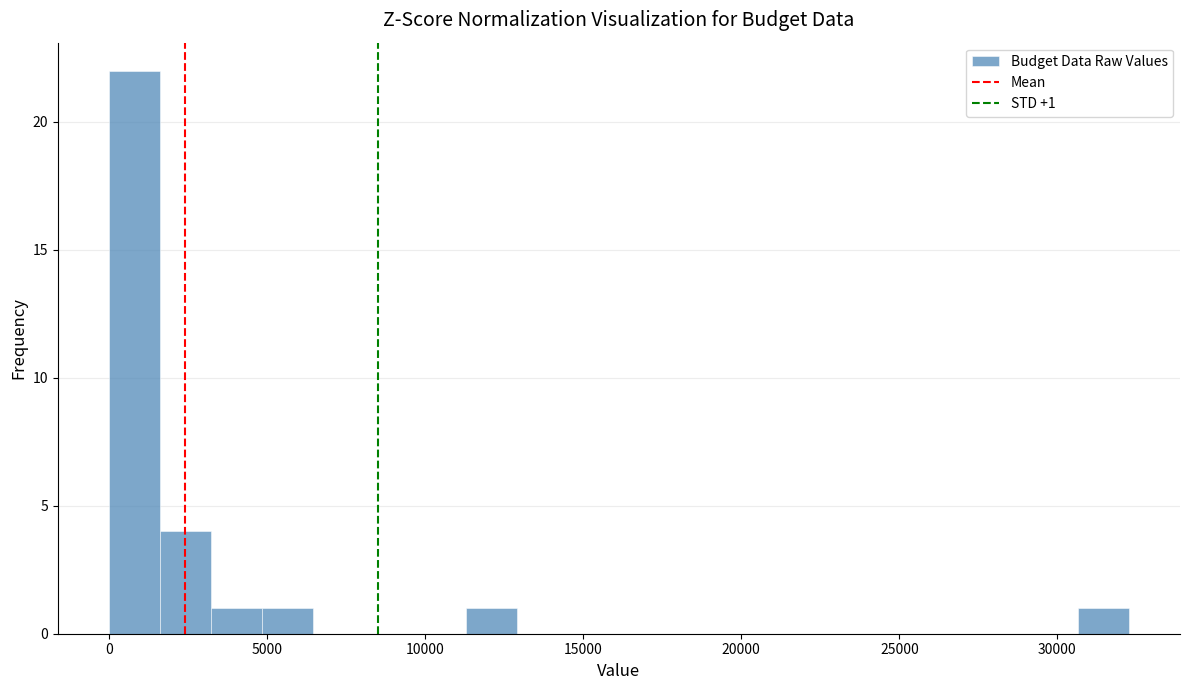

Around what value on the x-axis is the tallest bar? Give the approximate position of its centre, as read against the axis.

1000